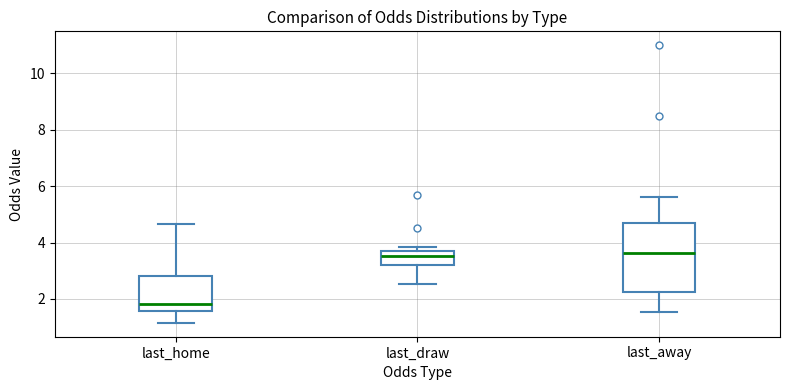

Comparing the boxes themselves (not the whiskers), which one is the tallest?

last_away